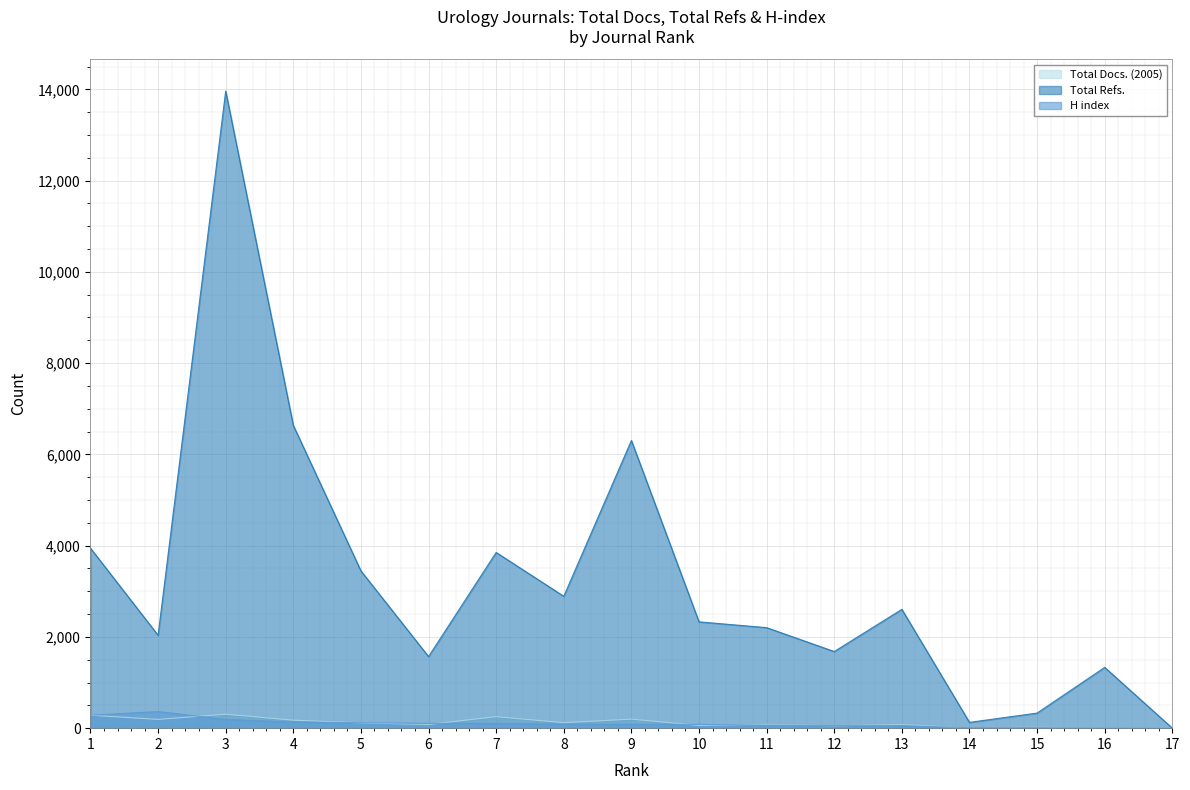

Which label corresponds to the smallest value in the chart?

16